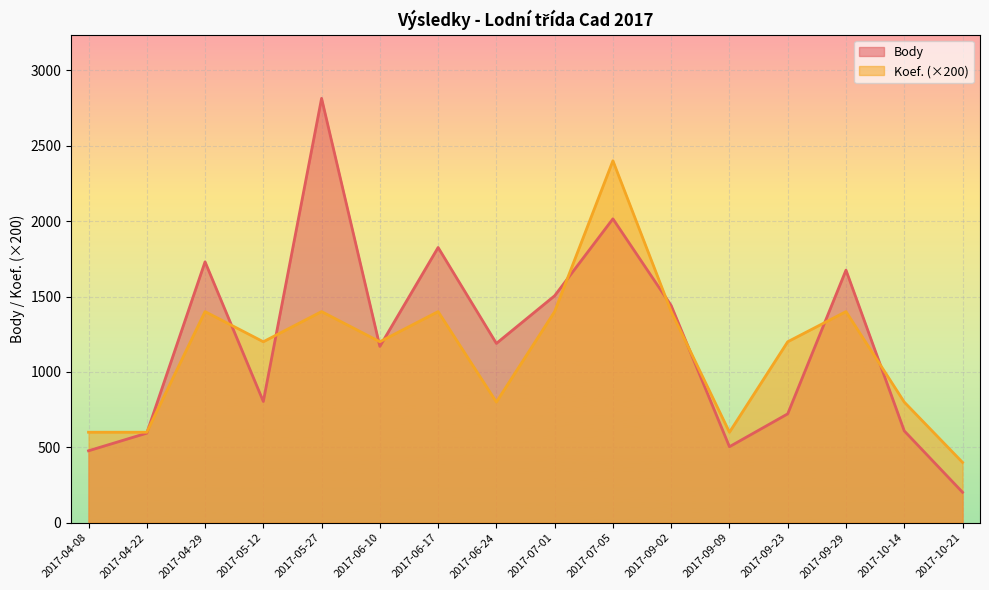

How many data points does each series have?

16